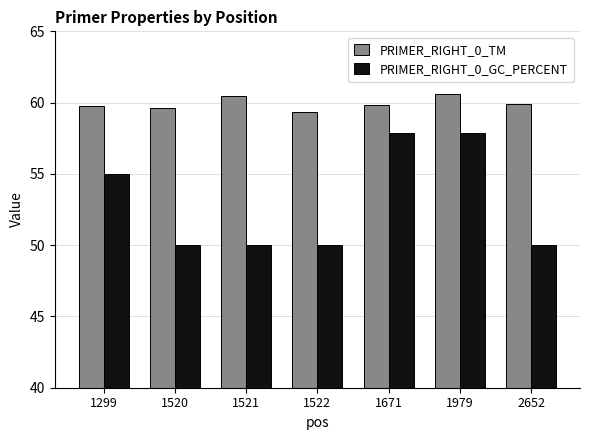

What is the maximum value for PRIMER_RIGHT_0_GC_PERCENT?

57.9